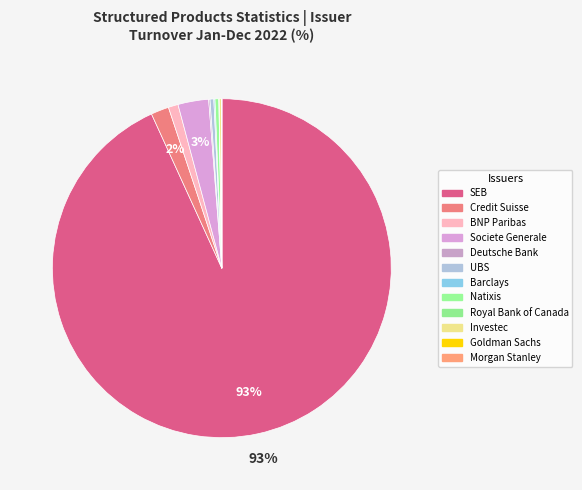

Which has a higher value, Barclays or Investec?

Investec